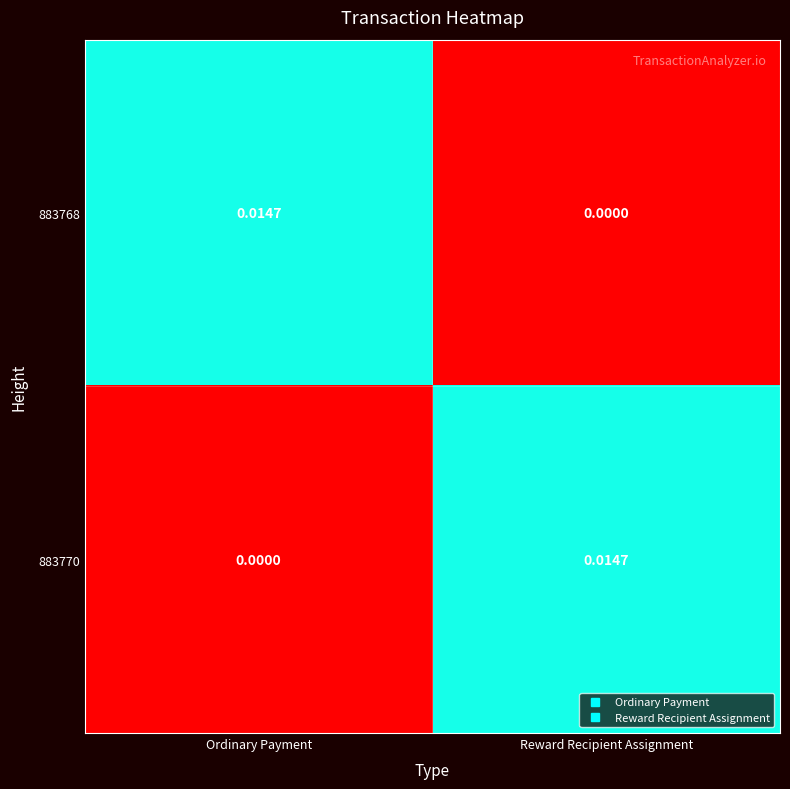

At which label does 883768 reach its minimum?

Reward Recipient Assignment